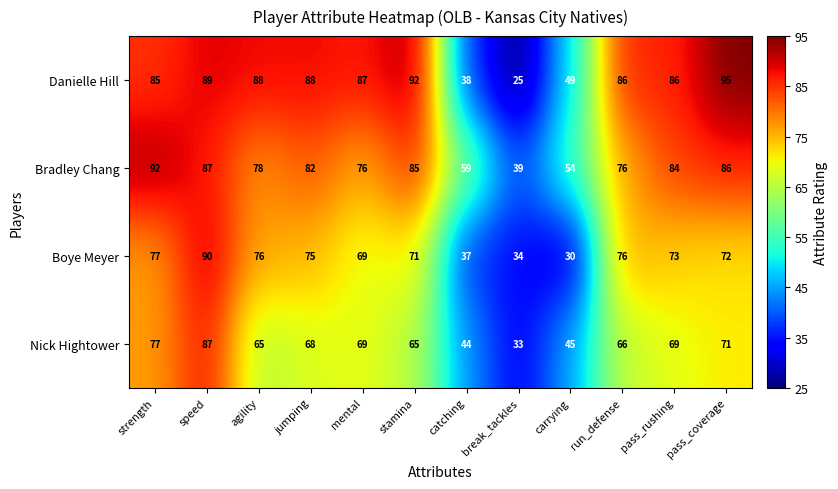

Rank the series at carrying from lowest to highest value.

Boye Meyer, Nick Hightower, Danielle Hill, Bradley Chang